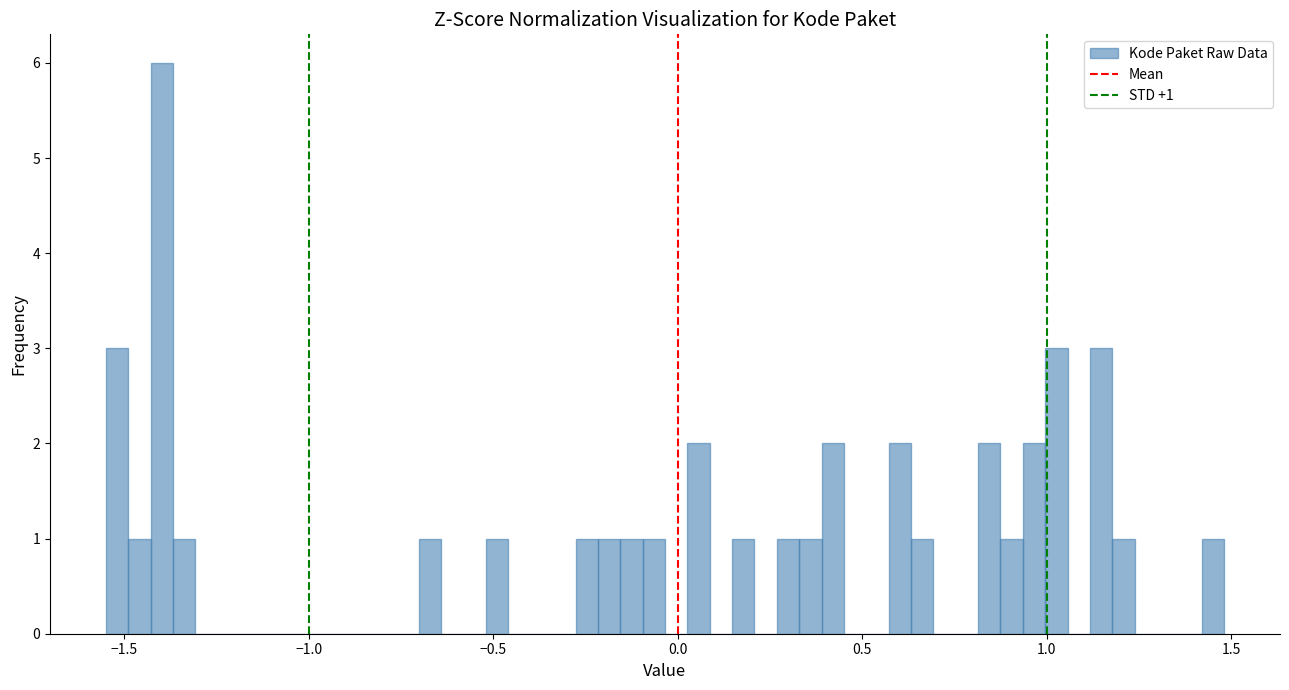

Around what value on the x-axis is the tallest bar? Give the approximate position of its centre, as read against the axis.

-1.40